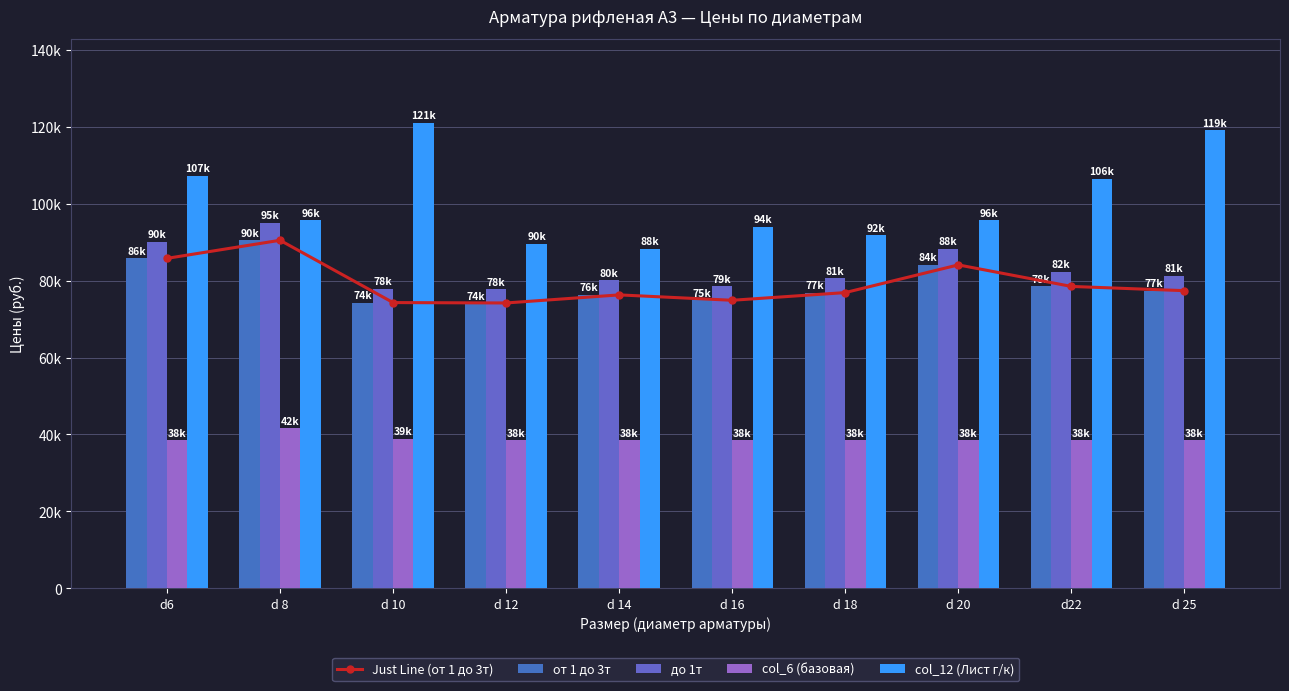

At which category is the sum across all series the highest?

d 8